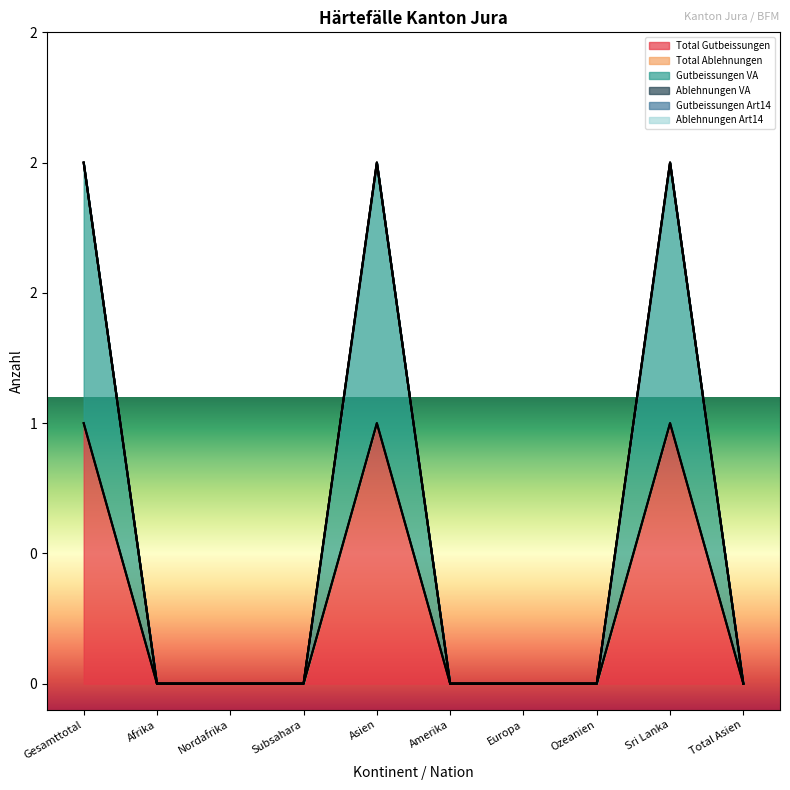

Which series has the largest range (max minus min)?

Total Gutbeissungen